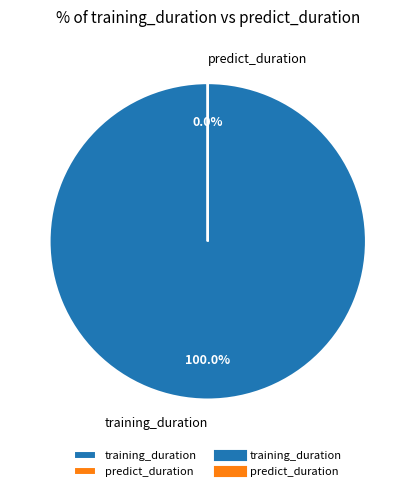

Which slice represents more than half of the pie?

training_duration